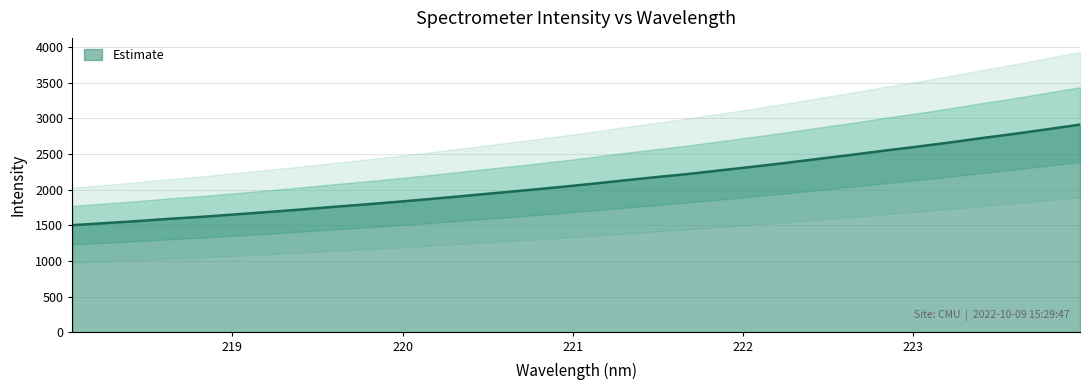

Reading left to right, transcribe all the data shown in this chart.

1502.9	1530.8	1559.7	1591.9	1620.6	1653.2	1686.3	1721.2	1758.2	1793.1	1830.2	1869.1	1910.4	1952.3	1994.2	2037.3	2083.1	2131.6	2177.9	2222.8	2274.5	2325.3	2378.5	2434.6	2490.1	2548.3	2603.3	2661.7	2724.4	2783.0	2846.8	2911.1